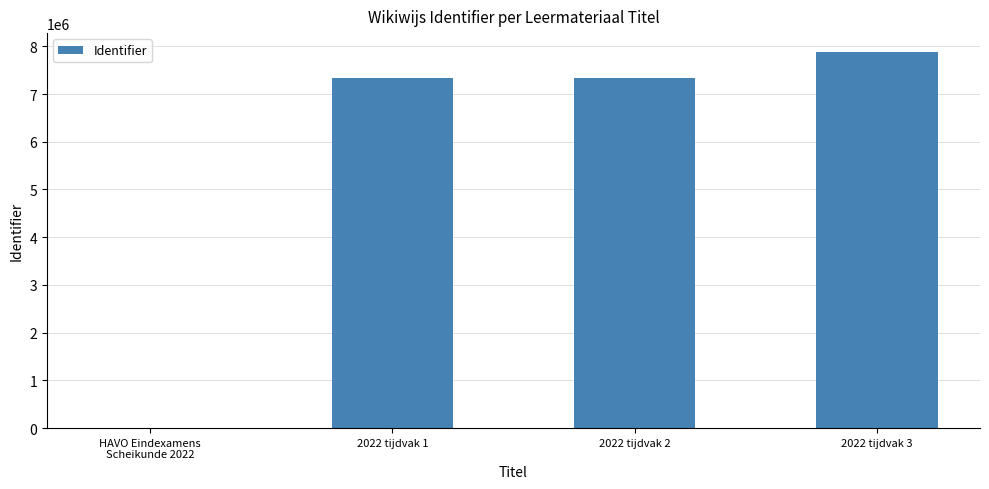

What is the change in value from 2022 tijdvak 1 to 2022 tijdvak 3?

+538935